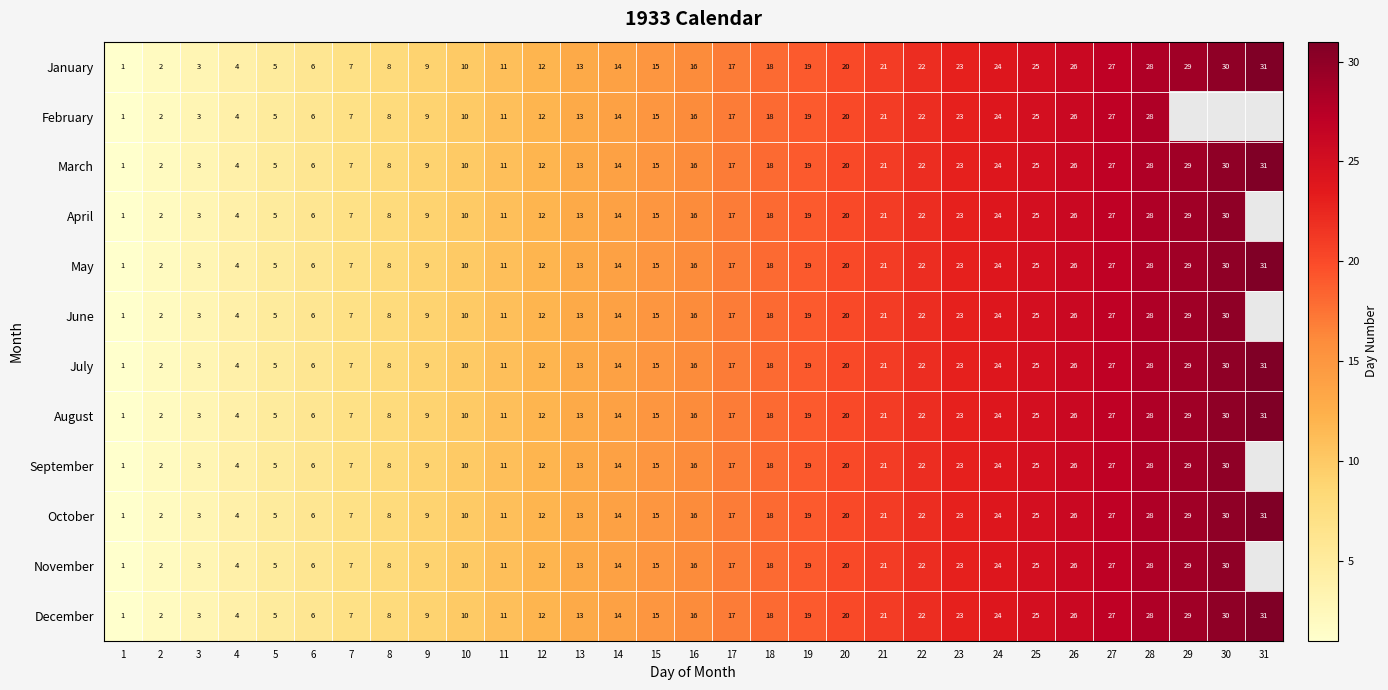

Is the value of August at 15 greater than the value of June at 27?

No